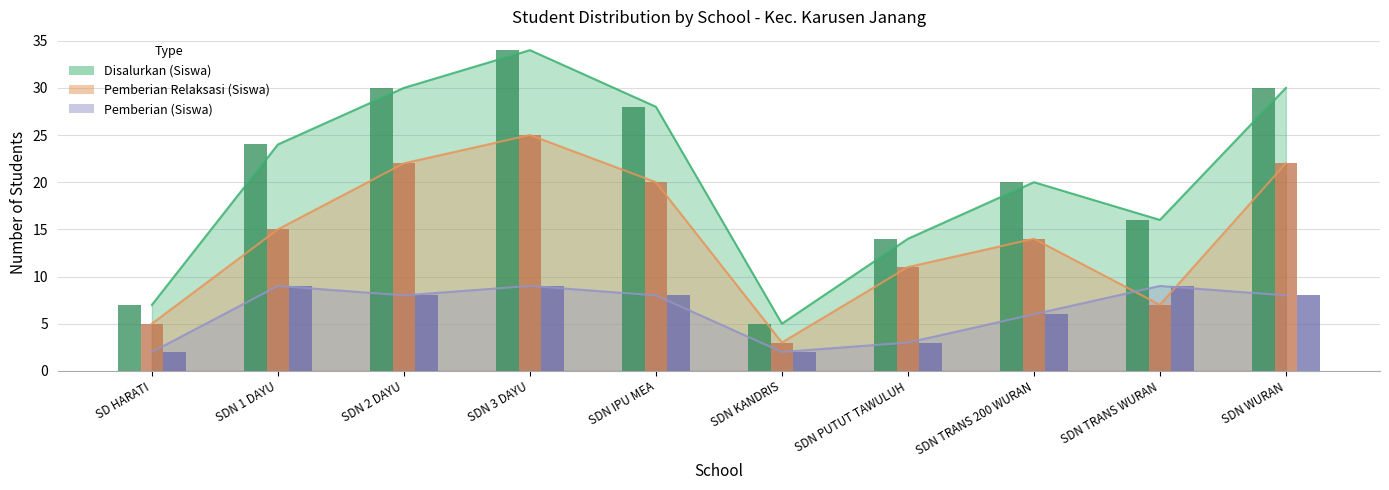

What is the total value across all series at SDN WURAN?

60